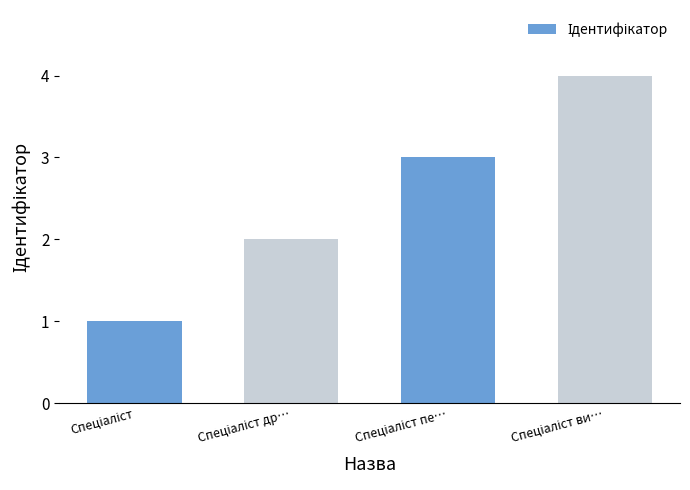

What is the difference between the maximum and minimum values?

3